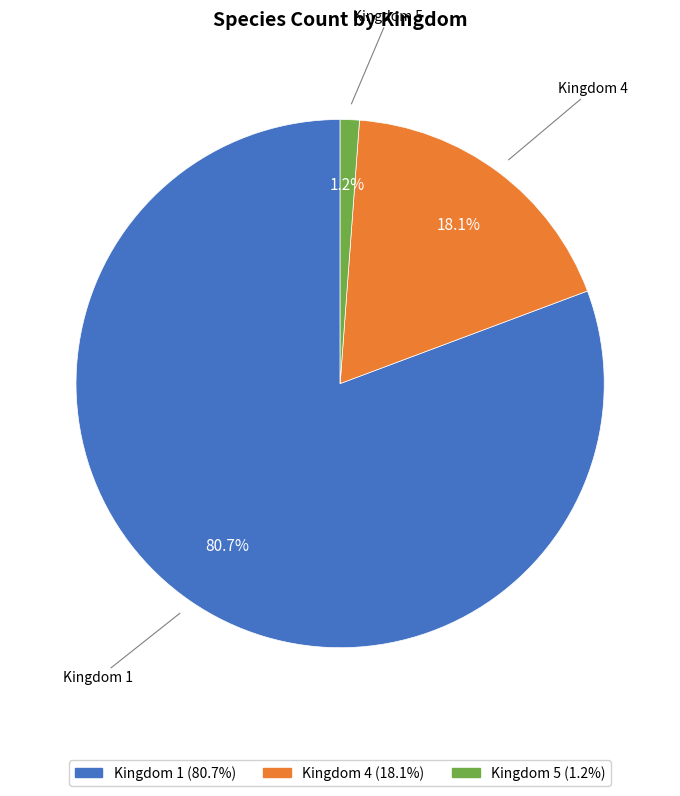

Is there any slice that represents more than half of the pie?

Yes